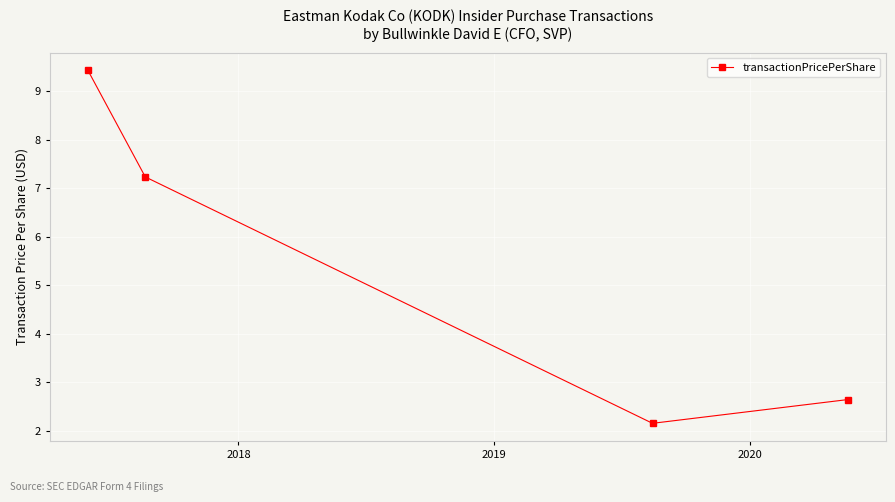

What is the maximum value shown in the chart?

9.4